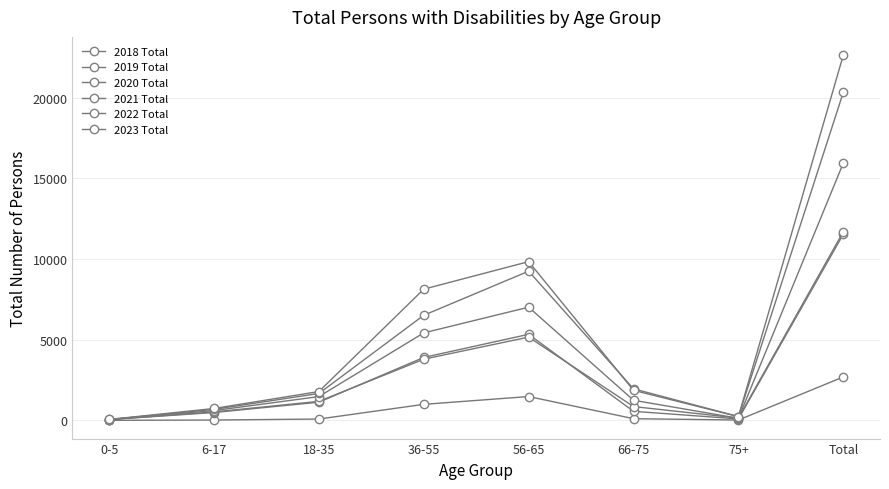

What is the greatest value displayed?

22637